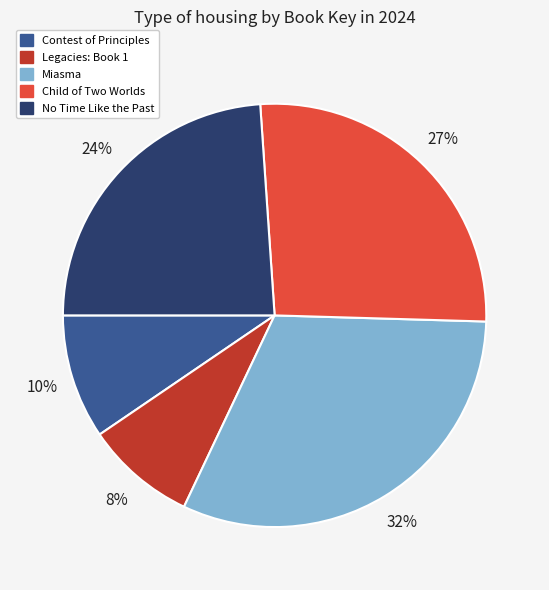

Rank the categories by value from lowest to highest.

Legacies: Book 1, Contest of Principles, No Time Like the Past, Child of Two Worlds, Miasma